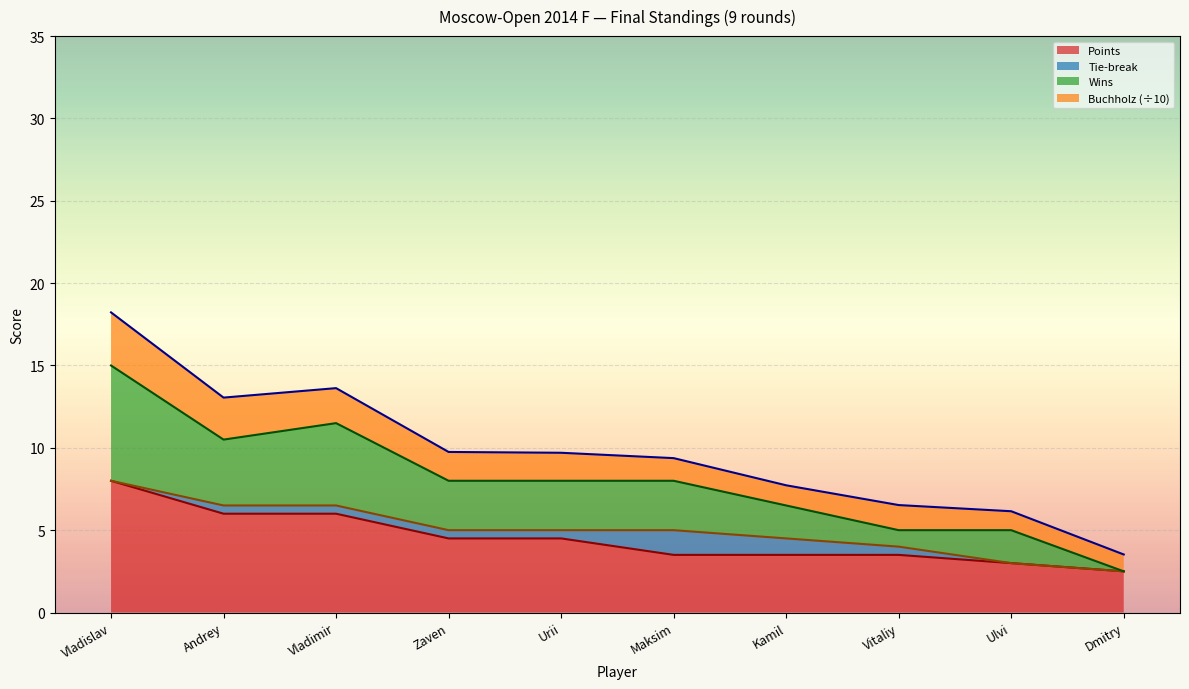

What is the total value across all series at Ulvi?

6.2